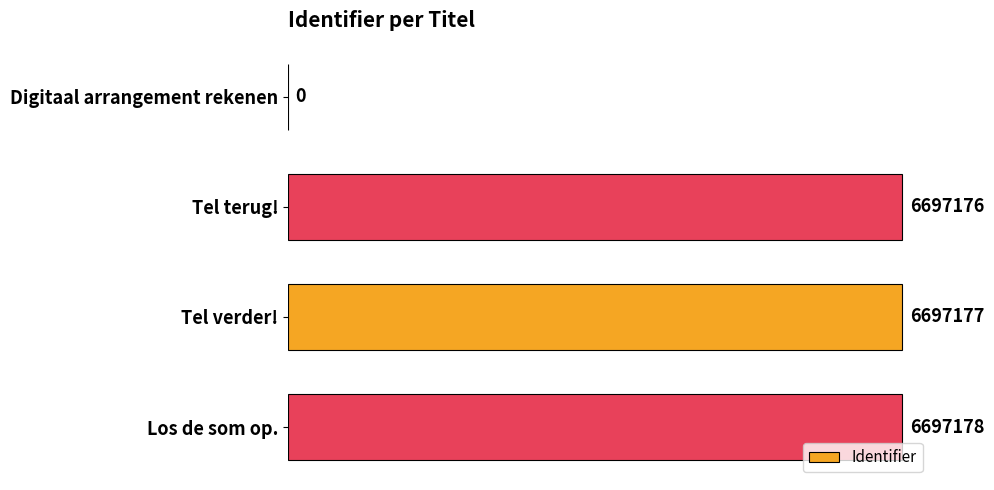

What is the maximum value shown in the chart?

6697178